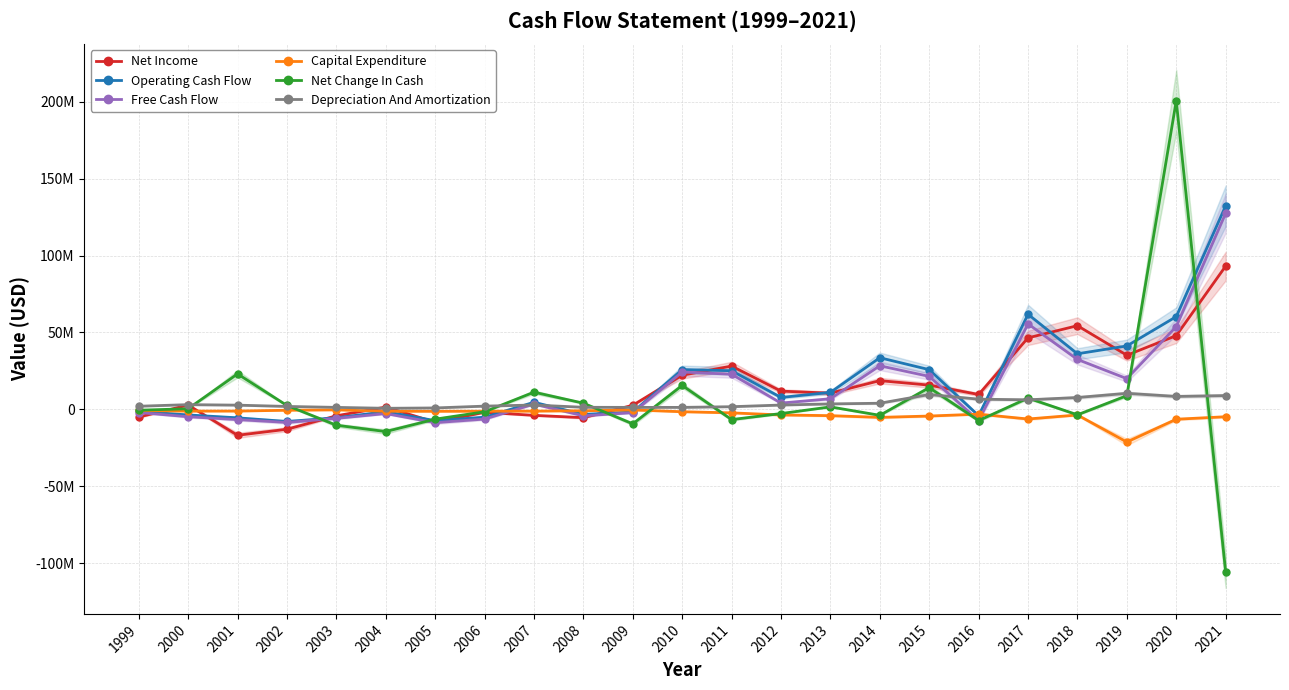

Which series has the largest total across all categories?

Operating Cash Flow